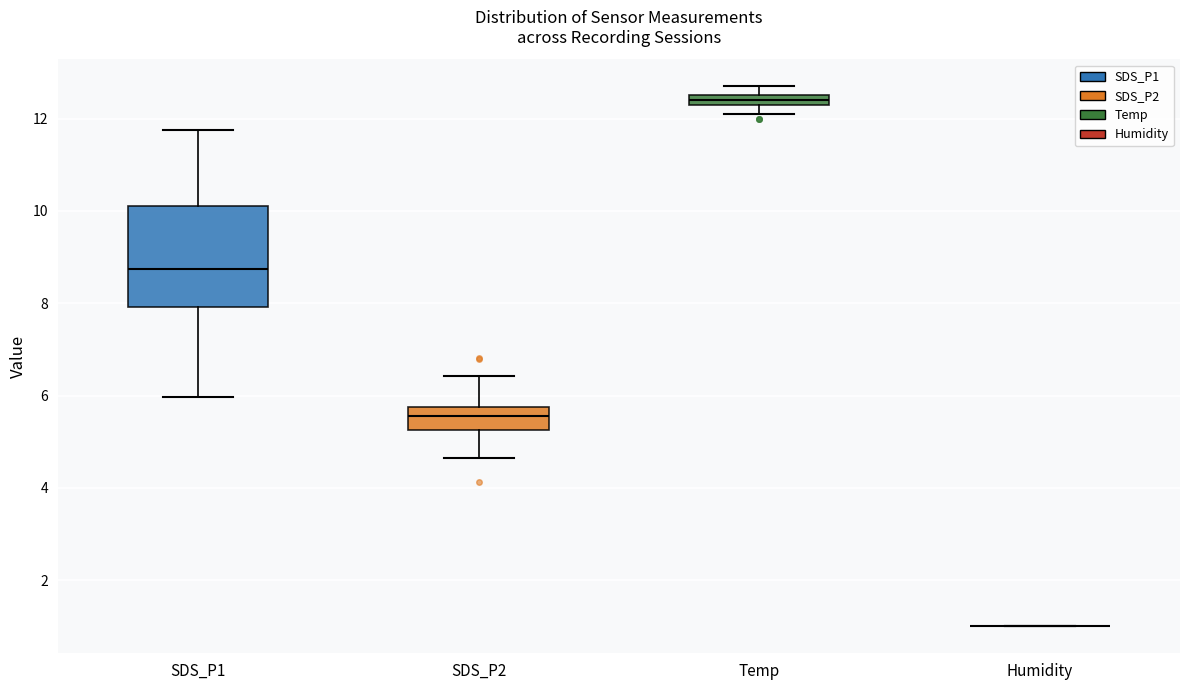

Where does the lower whisker of the box for SDS_P2 end on the y-axis? The values are not printed on the chart, so give them approximately, as read against the axis.

4.6